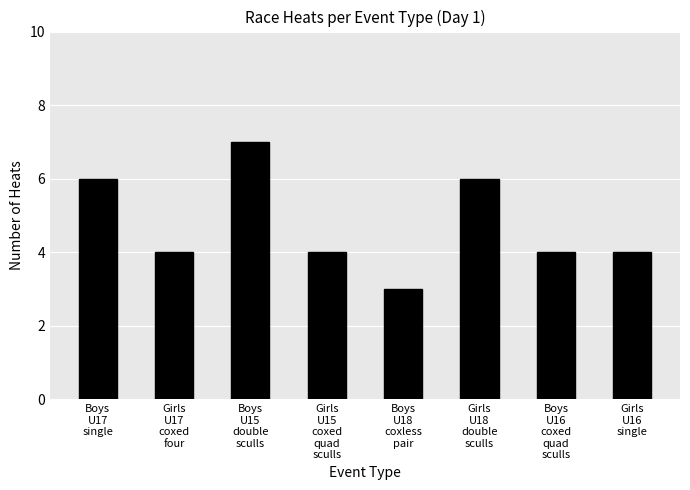

What is the sum of all values?

38